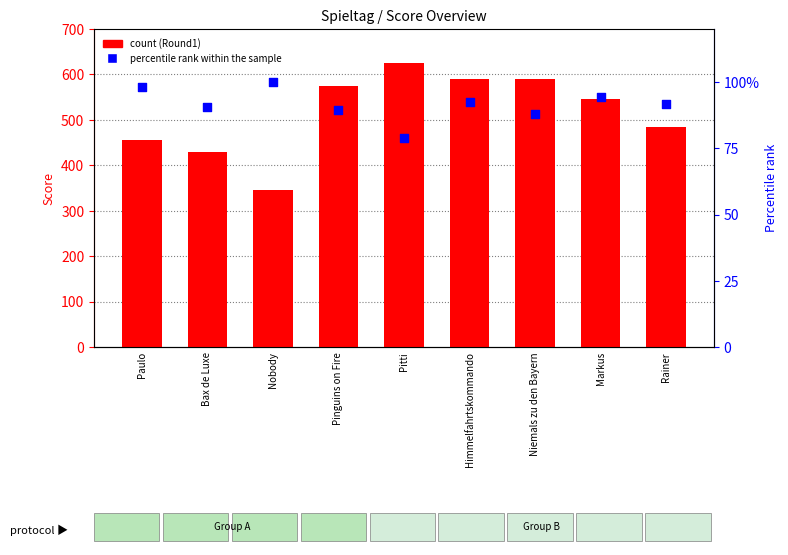

Which series contains the lowest Y value?

Punkte (percentile)